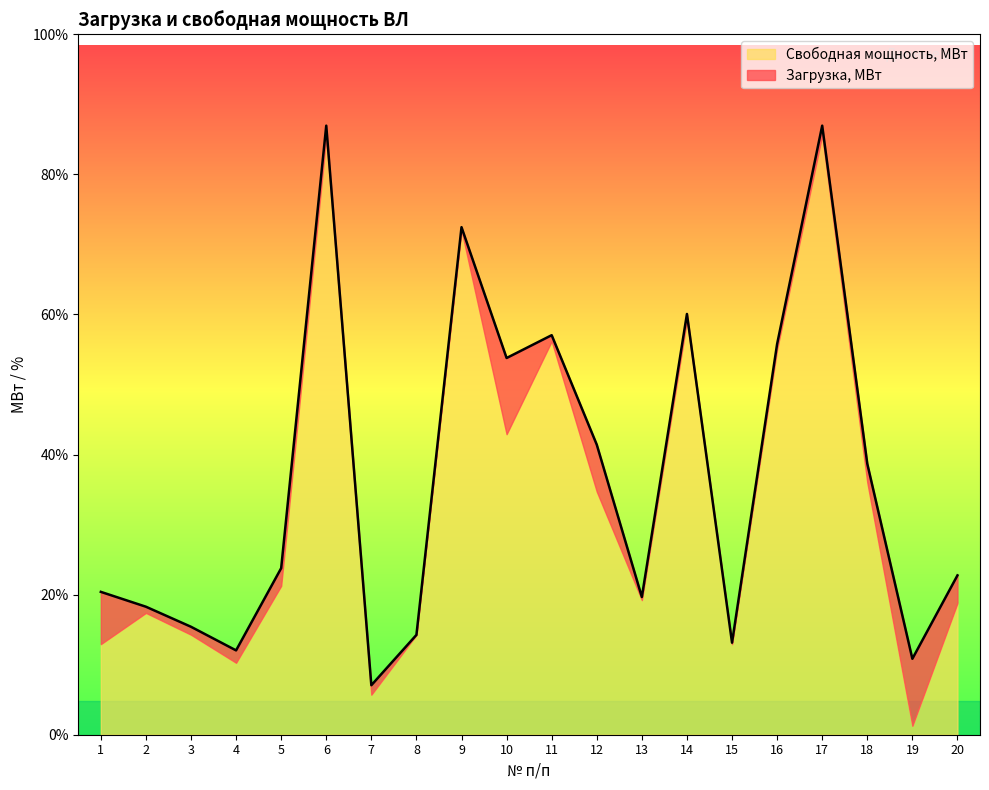

How many lines are shown in the chart?

1